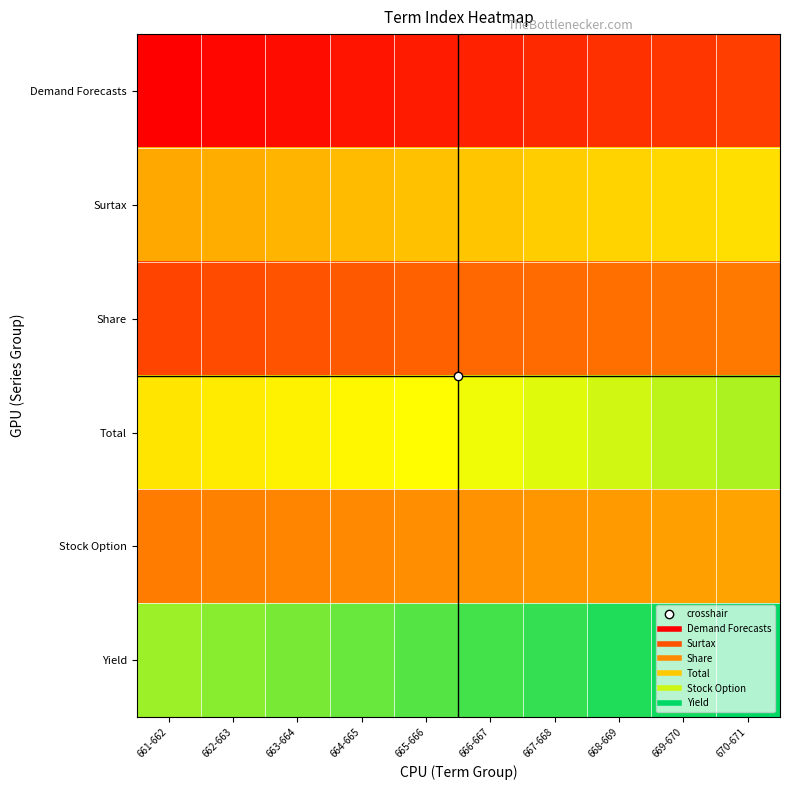

List the series in order of their peak value, lowest first.

Demand Forecasts, Share, Stock Option, Surtax, Total, Yield